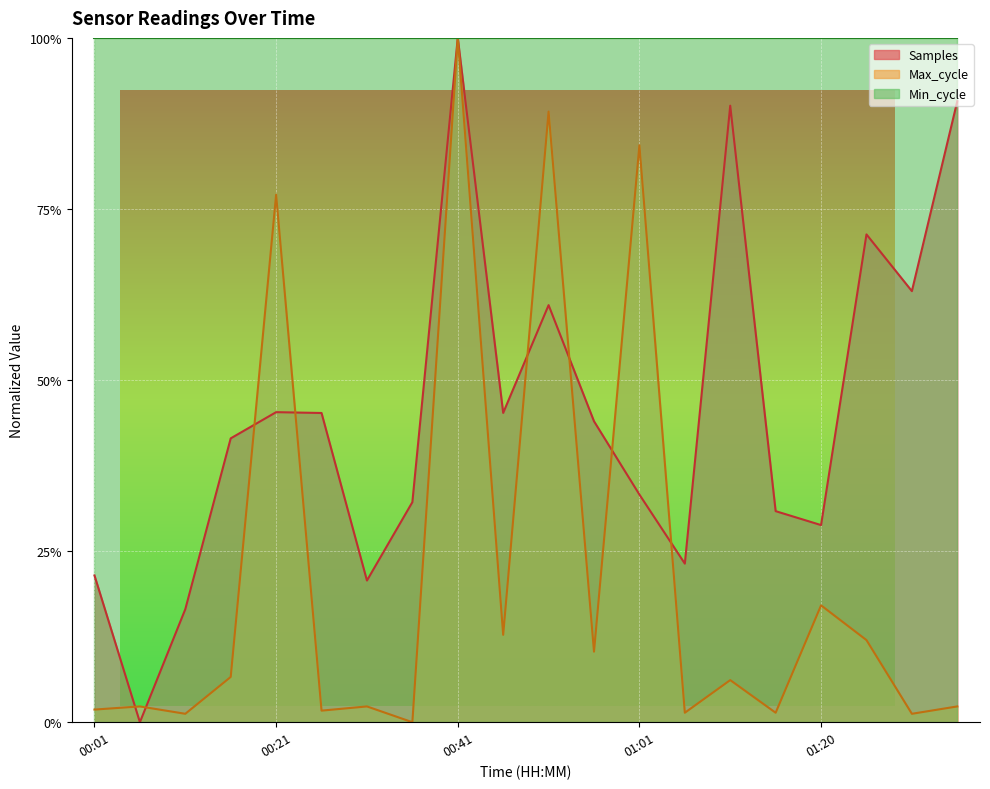

How many categories are shown in the chart?

20